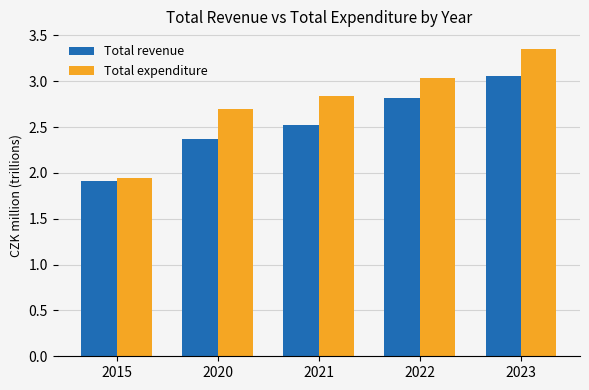

Is it true that Total revenue equals 5.4 at 2023?

False